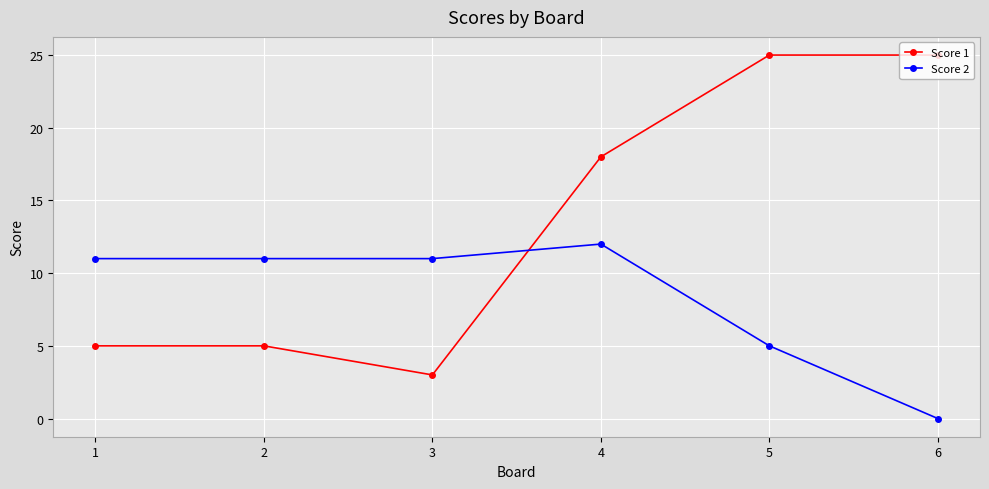

What is the spread (max minus min) of values at 6?

25